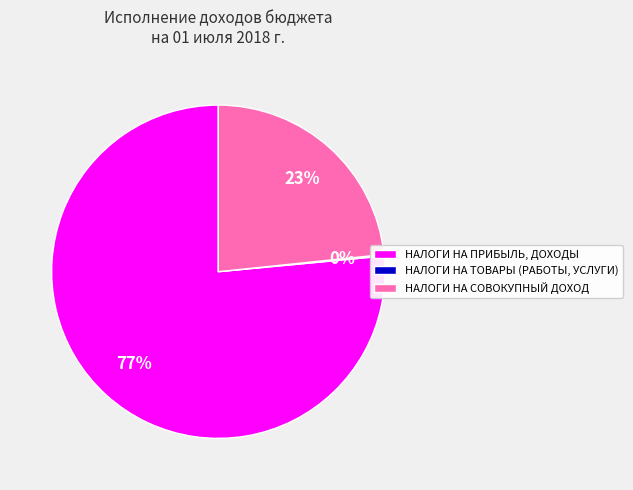

Is there any slice that represents more than half of the pie?

Yes